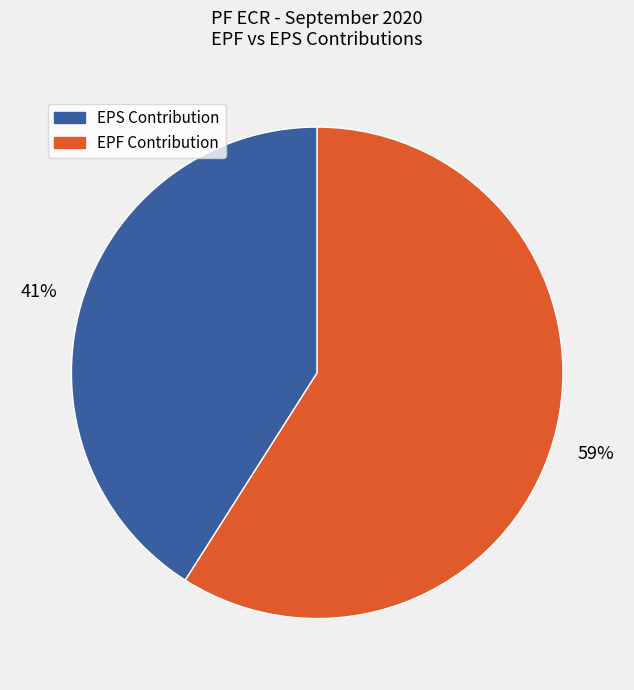

Does any single category account for the majority?

Yes